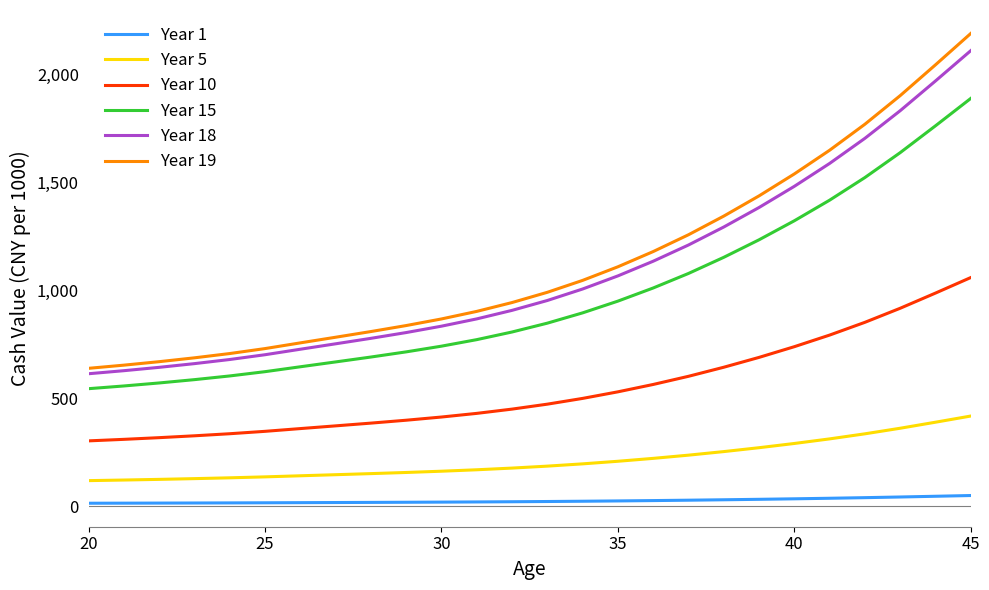

List the series in order of their peak value, lowest first.

Year 1, Year 5, Year 10, Year 15, Year 18, Year 19